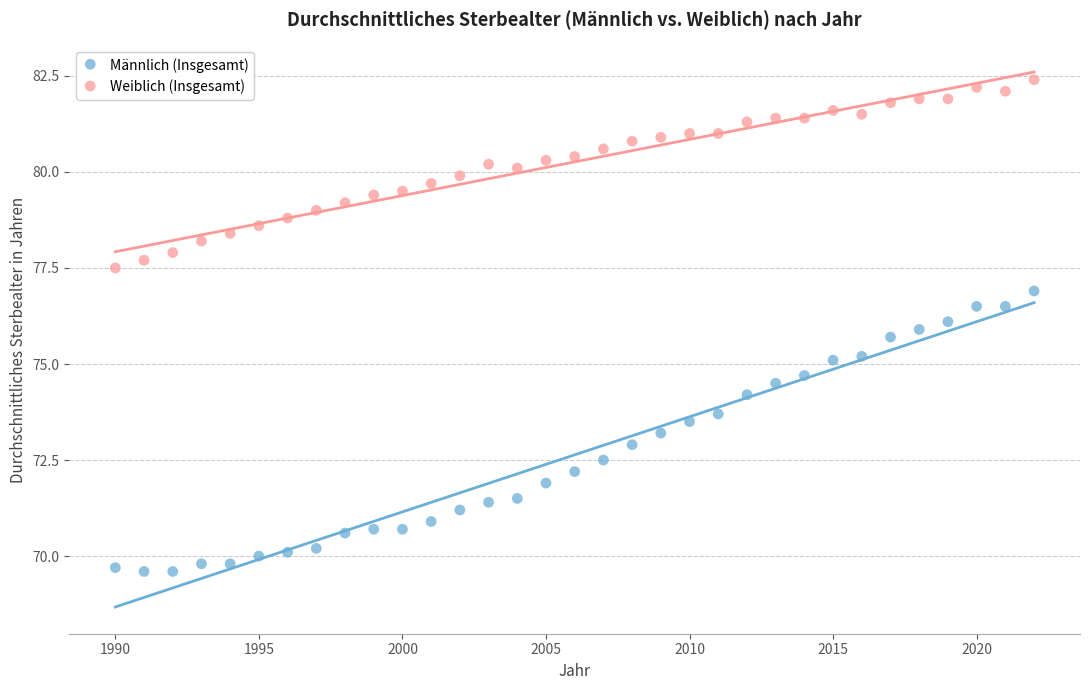

Which series has the largest Y range (max minus min)?

Männlich (Insgesamt)